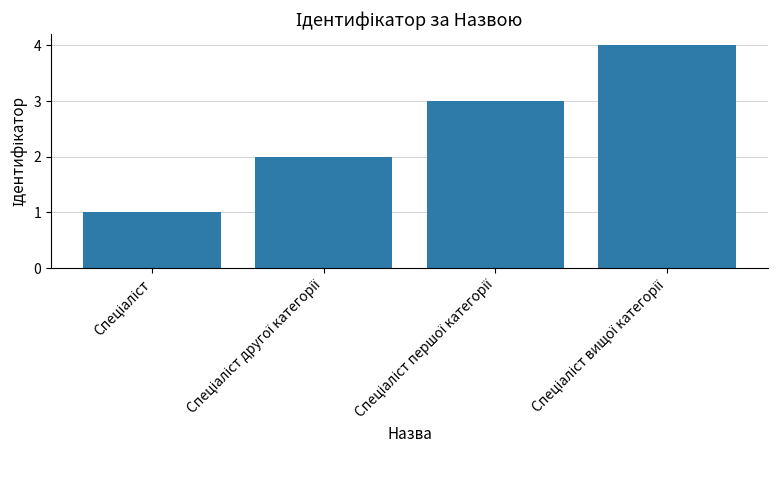

How many series are shown in this chart?

1